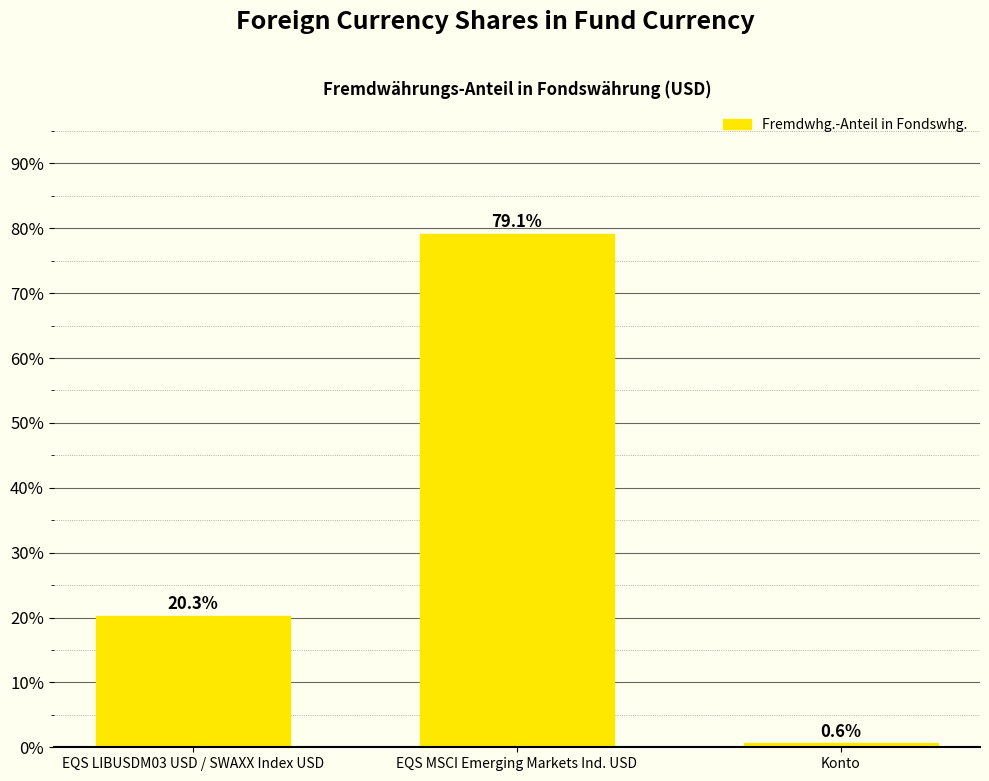

At which label does the data first exceed 20?

EQS LIBUSDM03 USD / SWAXX Index USD